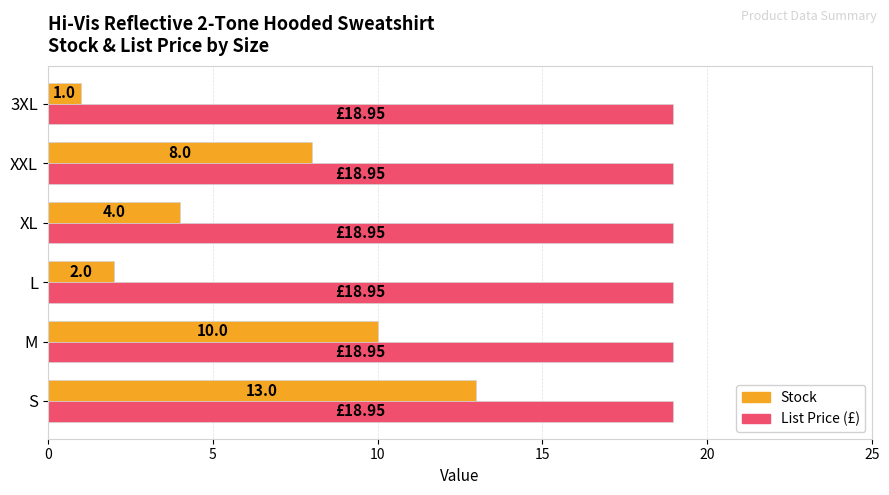

At which category is the sum across all series the highest?

S